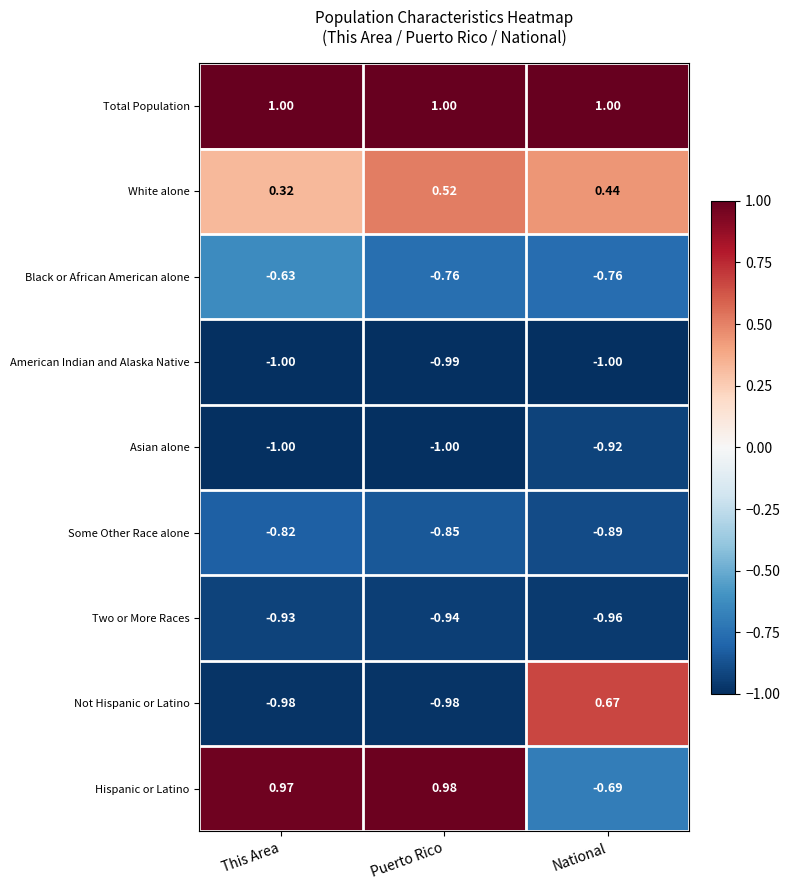

What is the difference between the highest and lowest values at This Area?

2.0